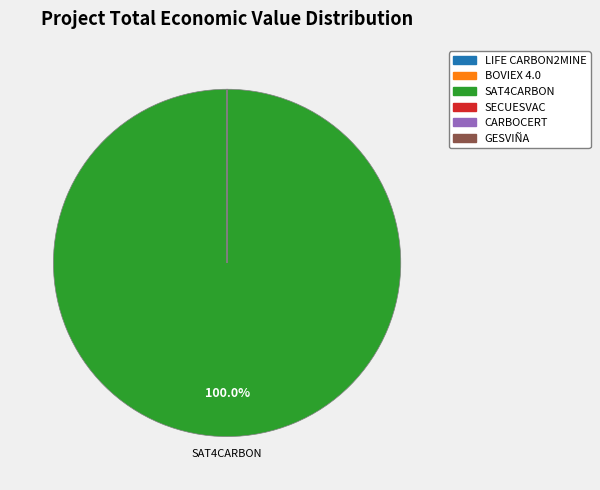

Which slice represents more than half of the pie?

SAT4CARBON